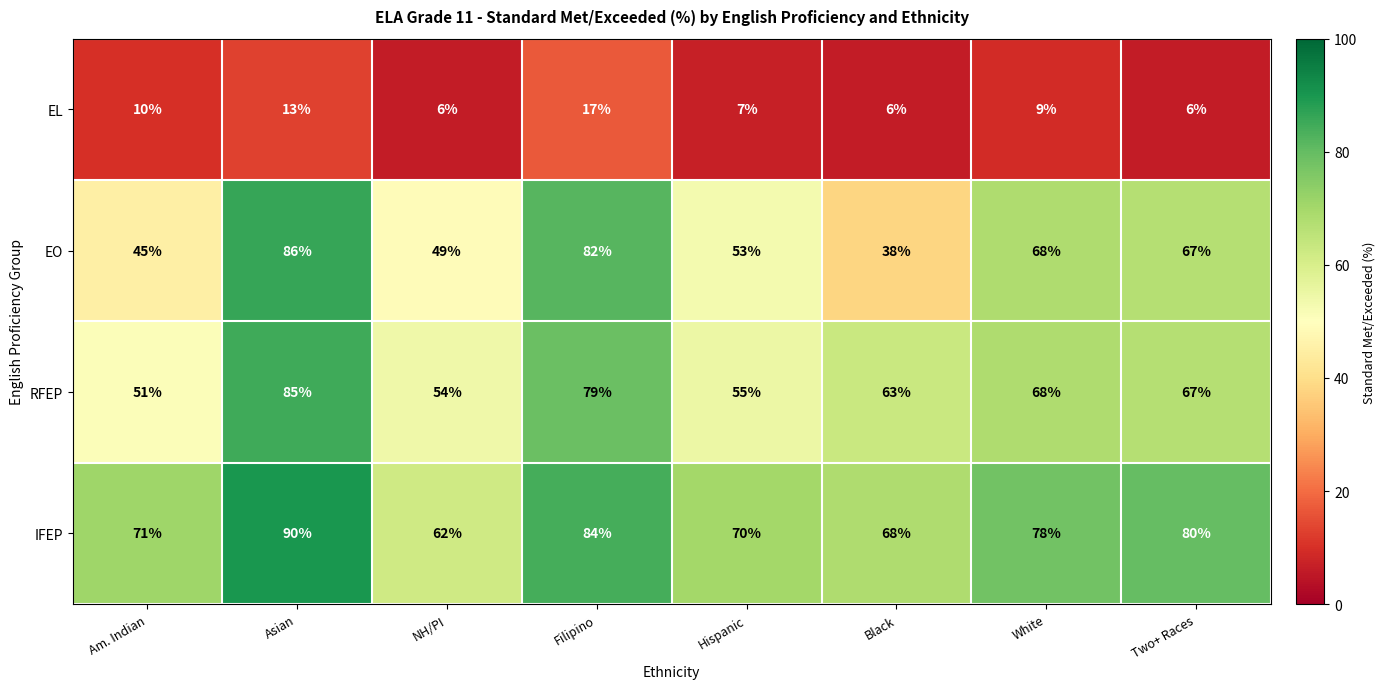

What is the difference between the highest and lowest values at Am. Indian?

61